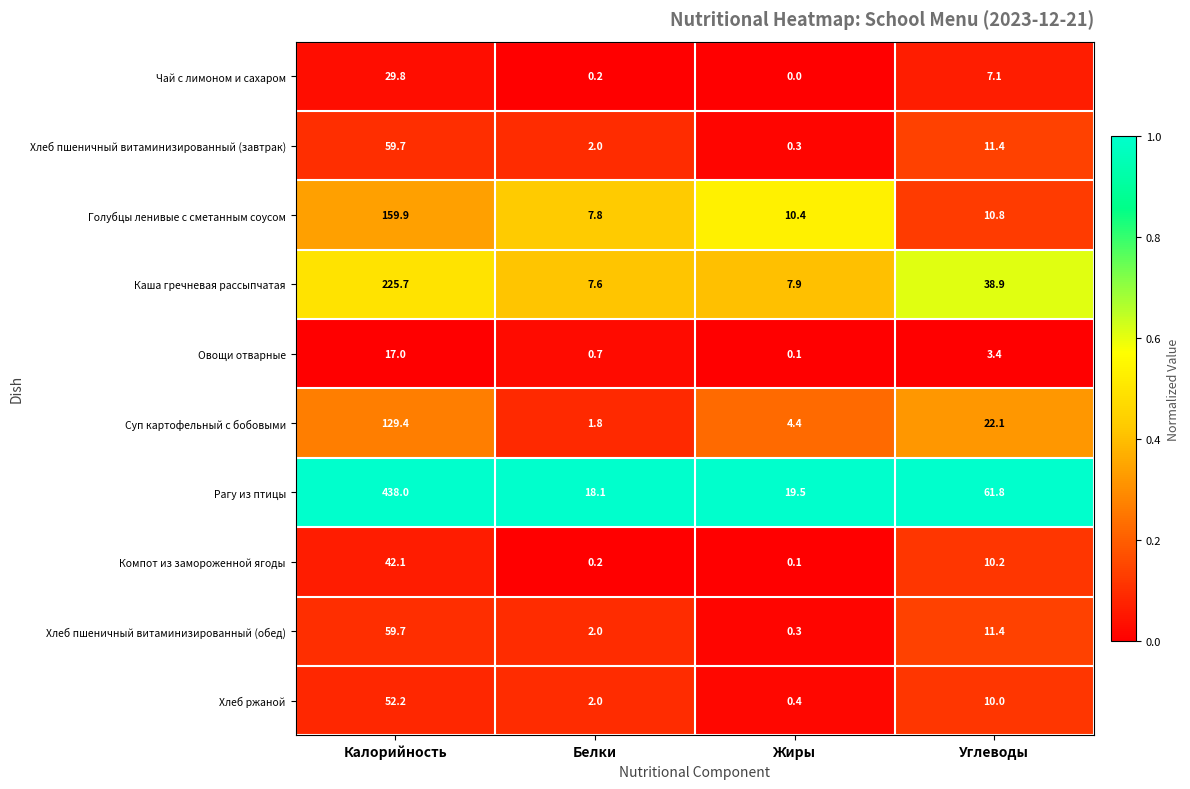

Where is Чай с лимоном и сахаром nearest to the value 14?

Углеводы